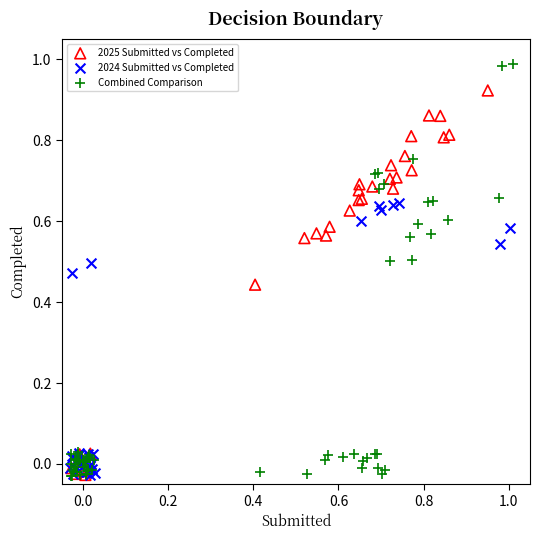

Which series has the widest spread of Y values?

Combined Comparison